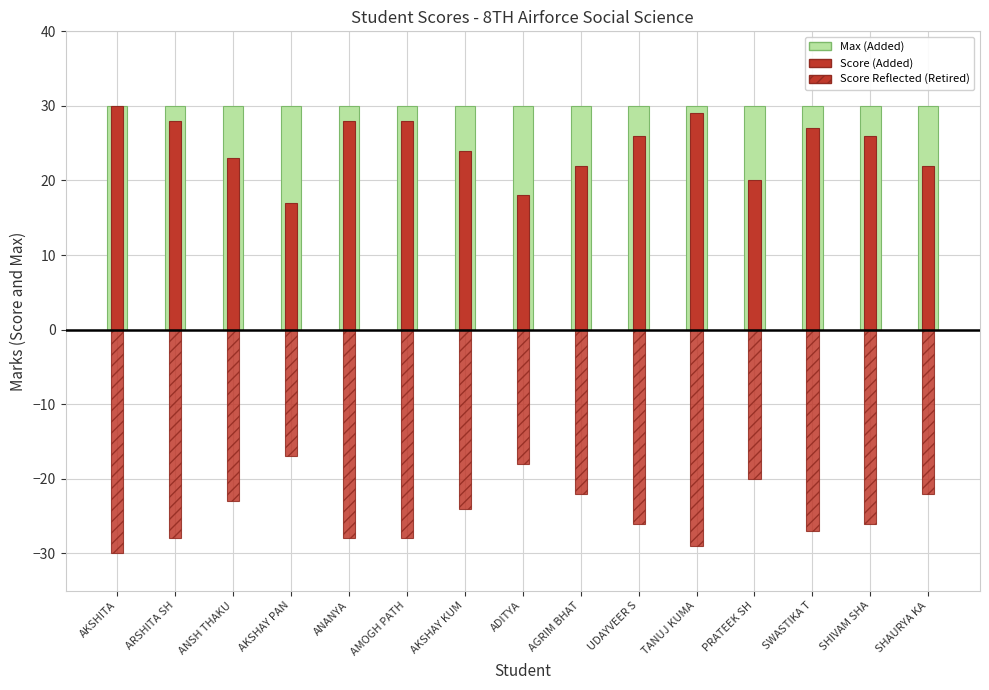

What is the difference between the highest and lowest values at AKSHITA?

60